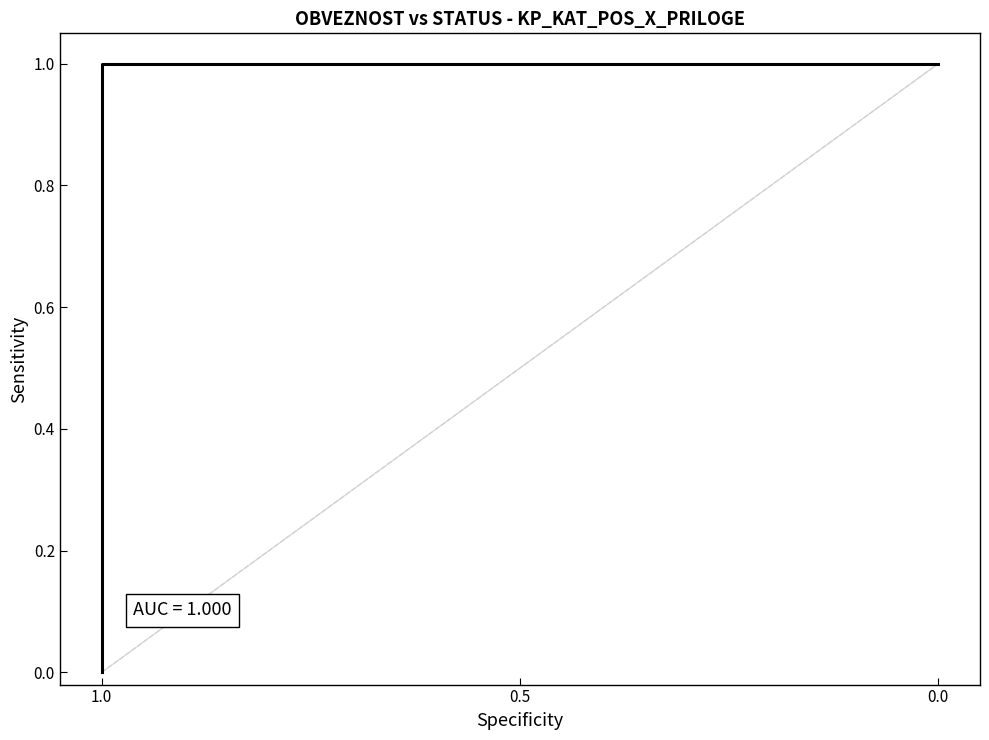

True or false: the data has more than 0 interior local peaks.

False